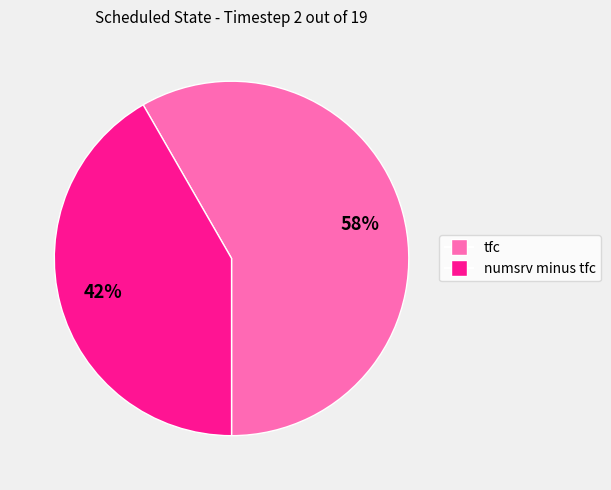

Approximately how many times larger is the value at tfc compared to numsrv minus tfc?

1.4